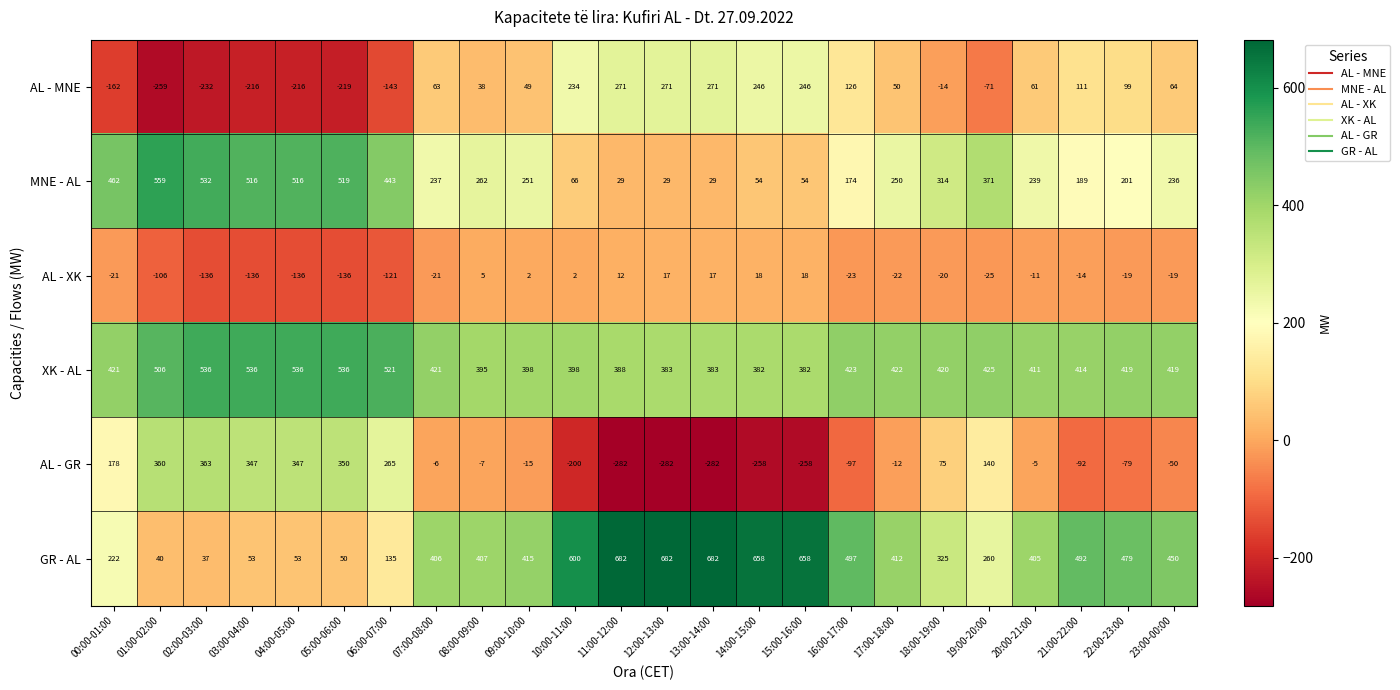

What is the highest value of the GR - AL series?

682